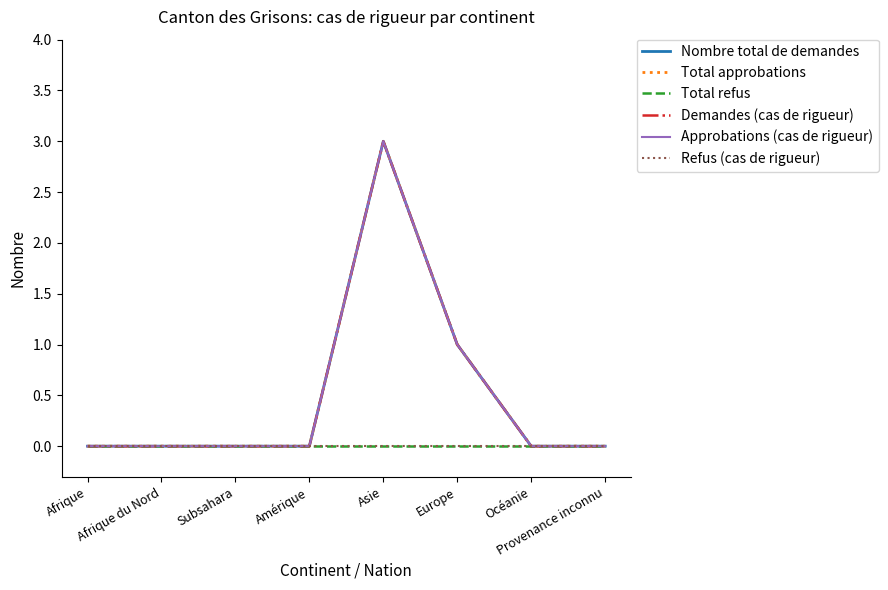

Is the value of Refus (cas de rigueur) at Provenance inconnu greater than the value of Nombre total de demandes at Europe?

No